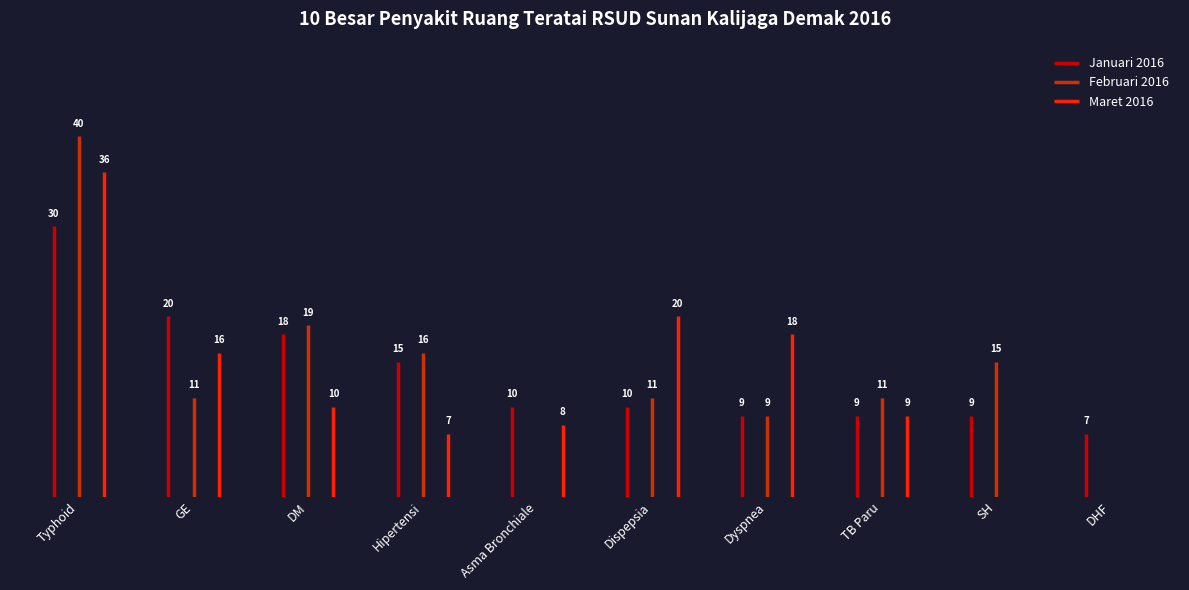

What is the average value of the Maret 2016 series?

12